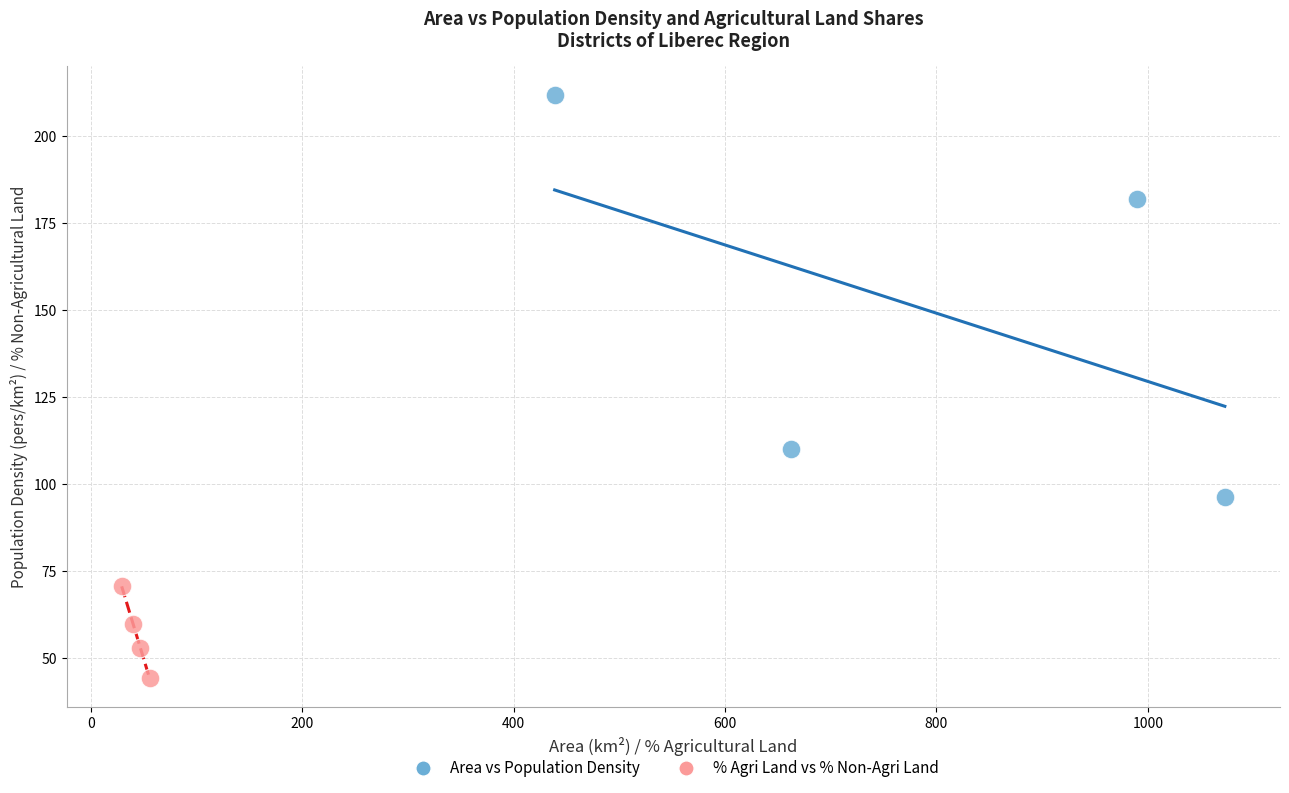

Which series has the largest Y range (max minus min)?

Area vs Population Density